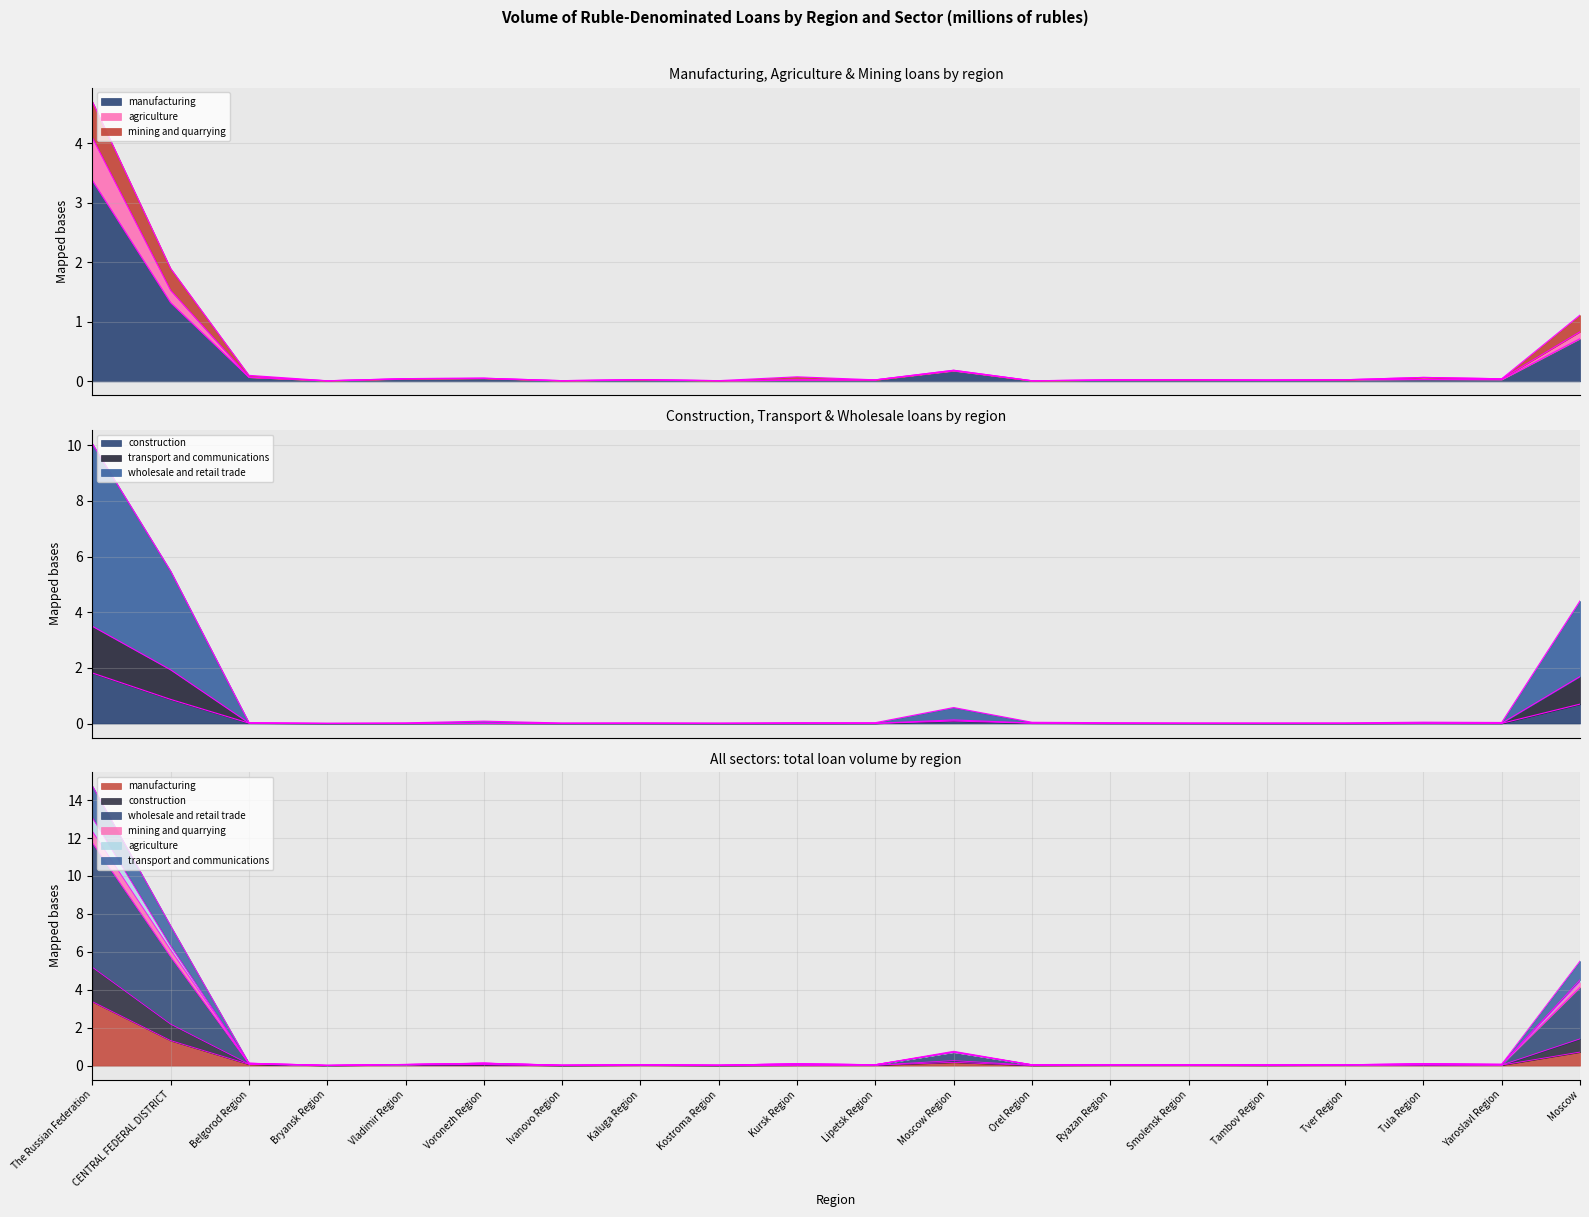

True or false: construction and mining and quarrying intersect in this chart.

False